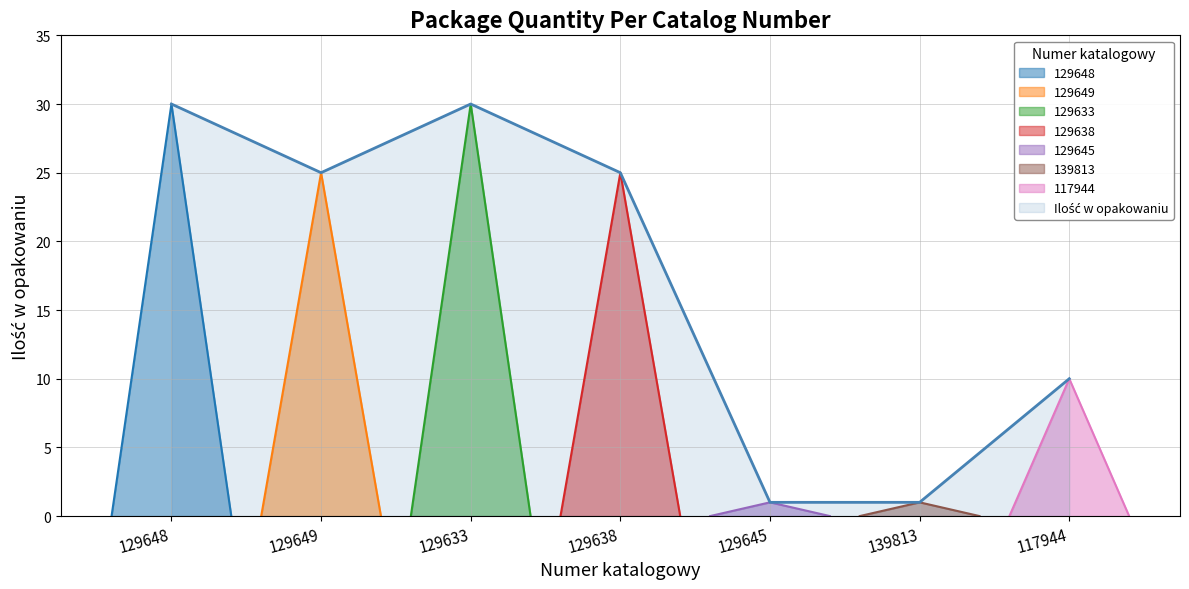

What is the label of the 6th point from the right?

129649